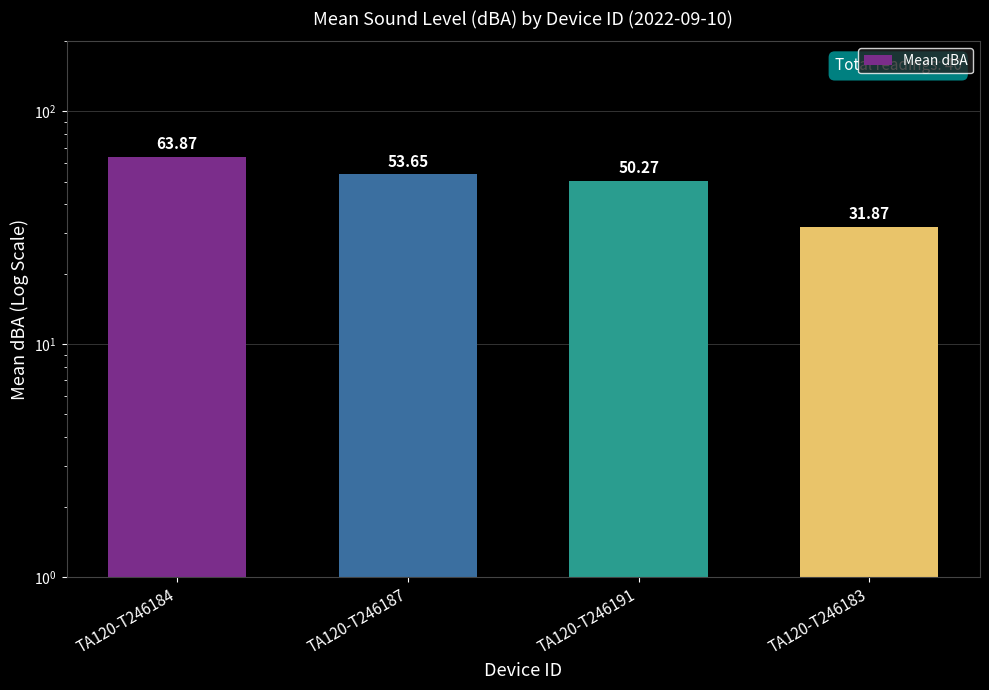

True or false: the data shows 31.9 at TA120-T246183.

True